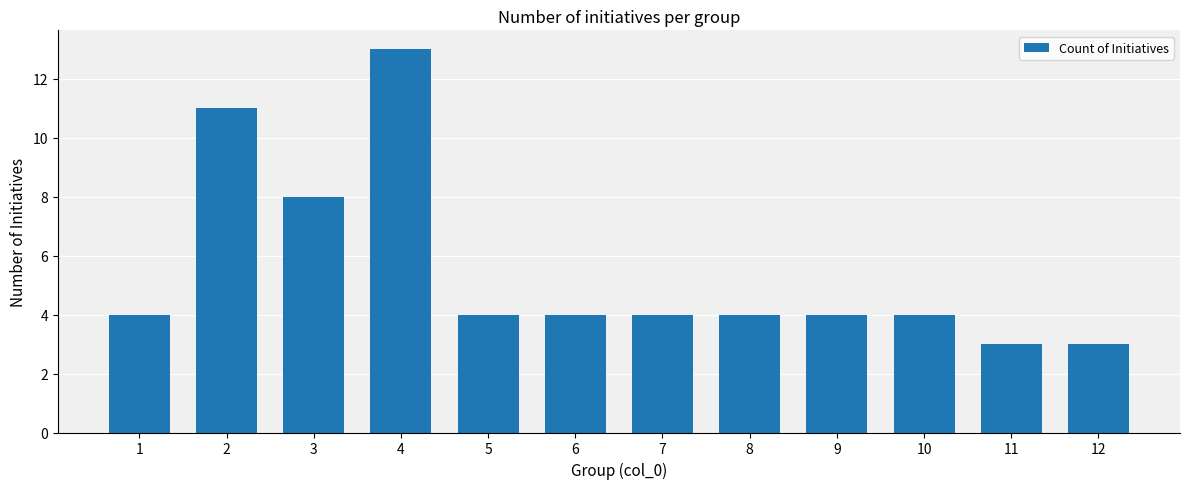

Read the value at 7, to the nearest 5.

5